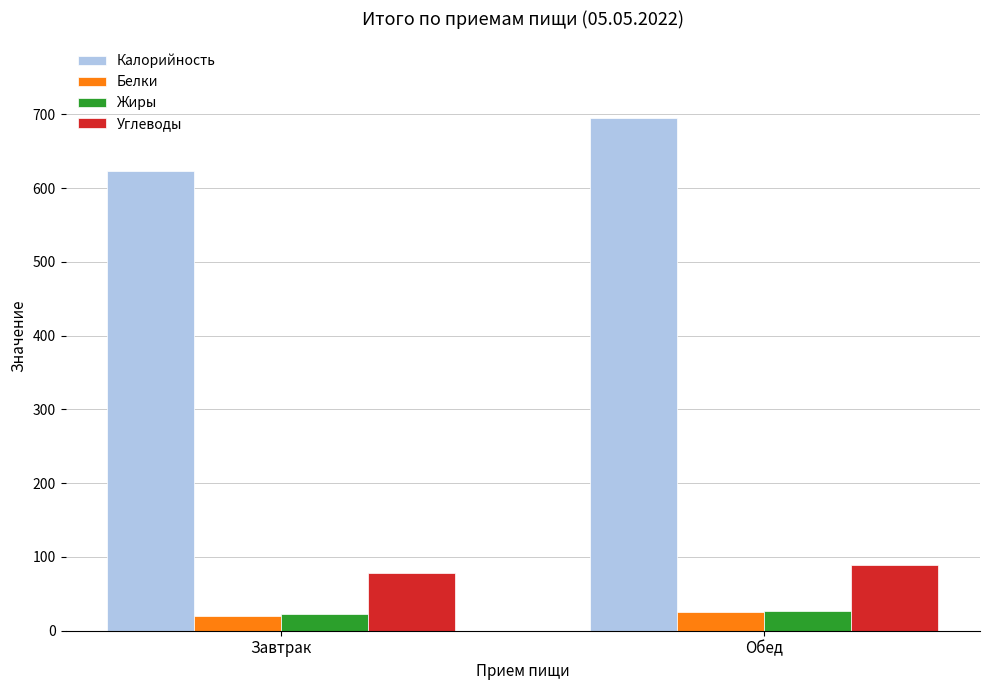

What is the difference between the highest and lowest values at Завтрак?

604.0